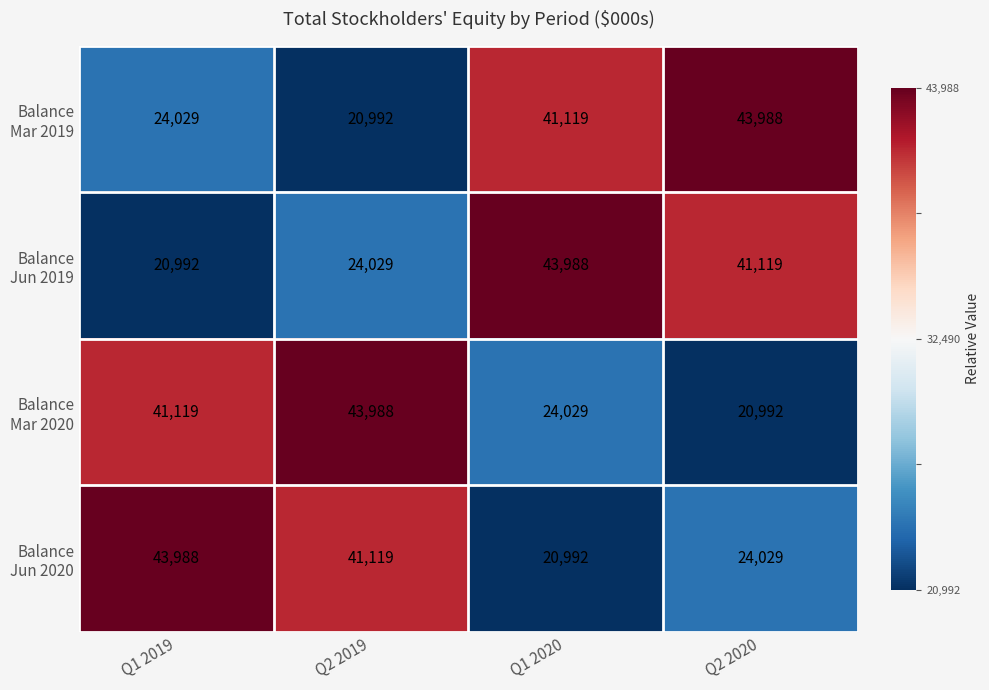

What is the total value across all series at Q1 2019?

130128